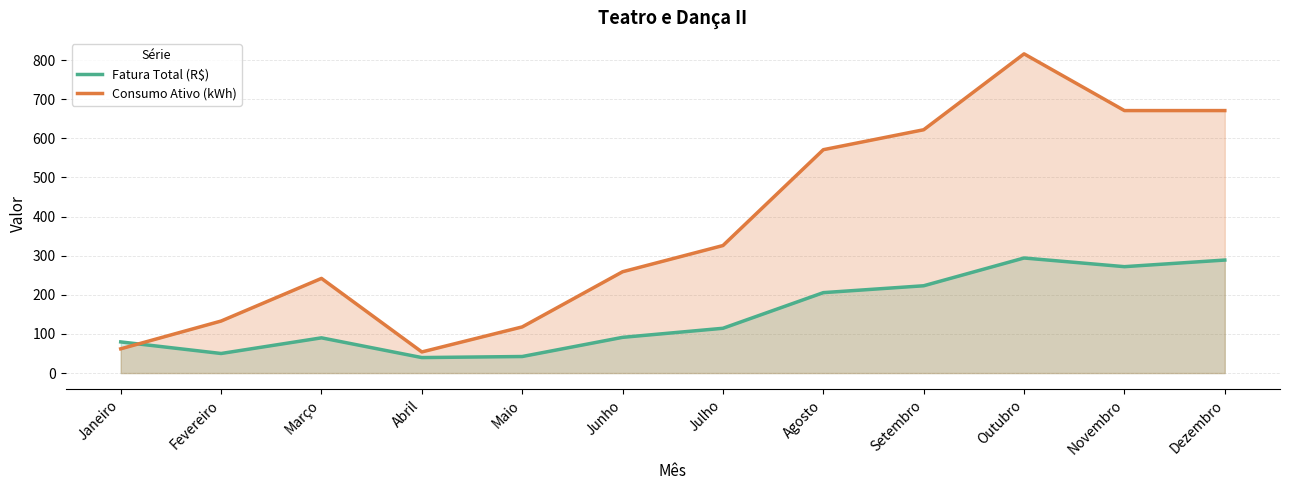

What is the approximate value of Fatura Total (R$) at Abril?

39.6